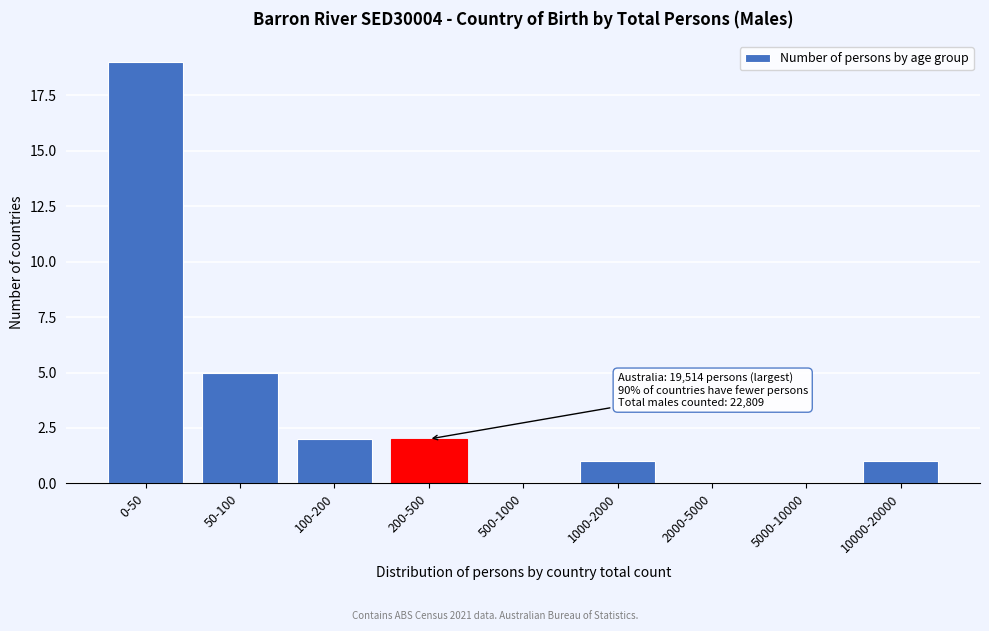

Reading right to left, what are all the values shown in this chart?

10000-20000=1	5000-10000=0	2000-5000=0	1000-2000=1	500-1000=0	200-500=2	100-200=2	50-100=5	0-50=19